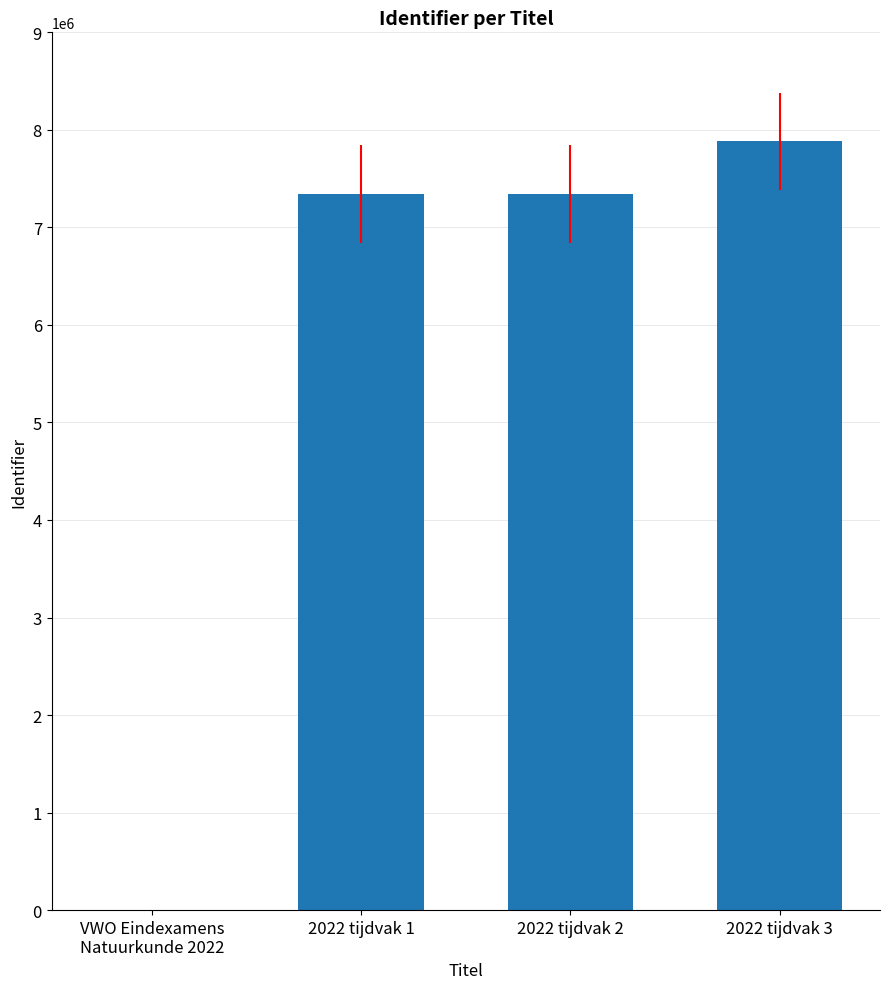

How many data points does each series have?

4